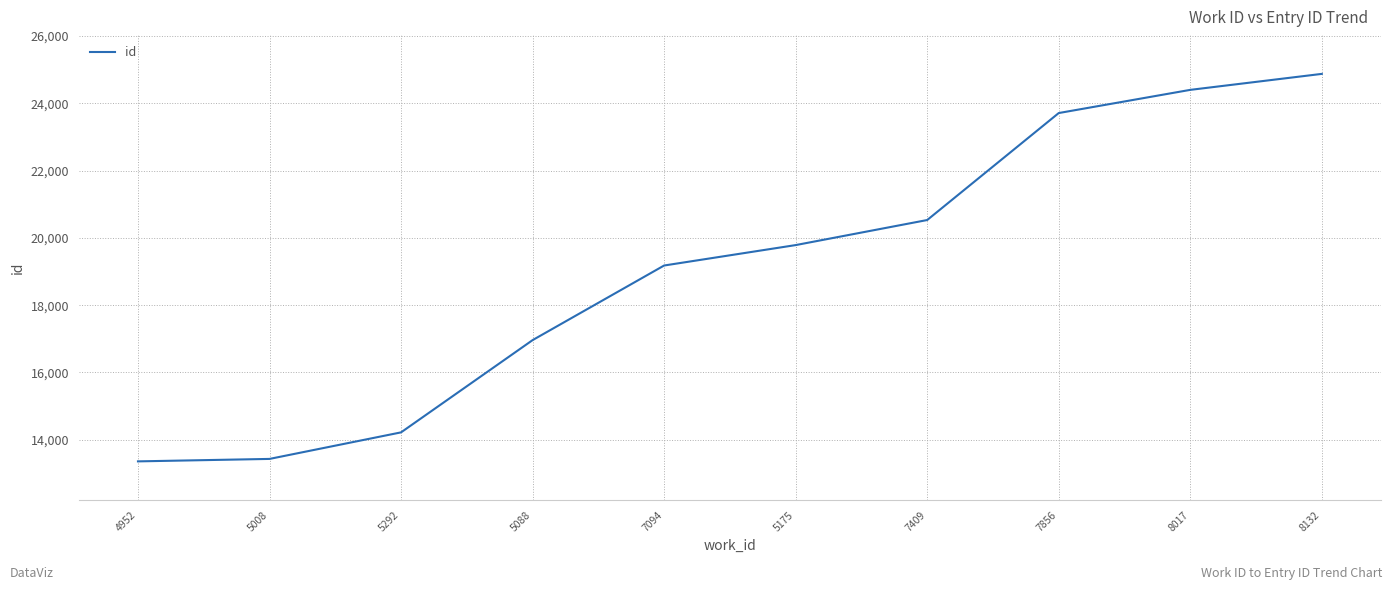

Count the number of categories in the chart.

10